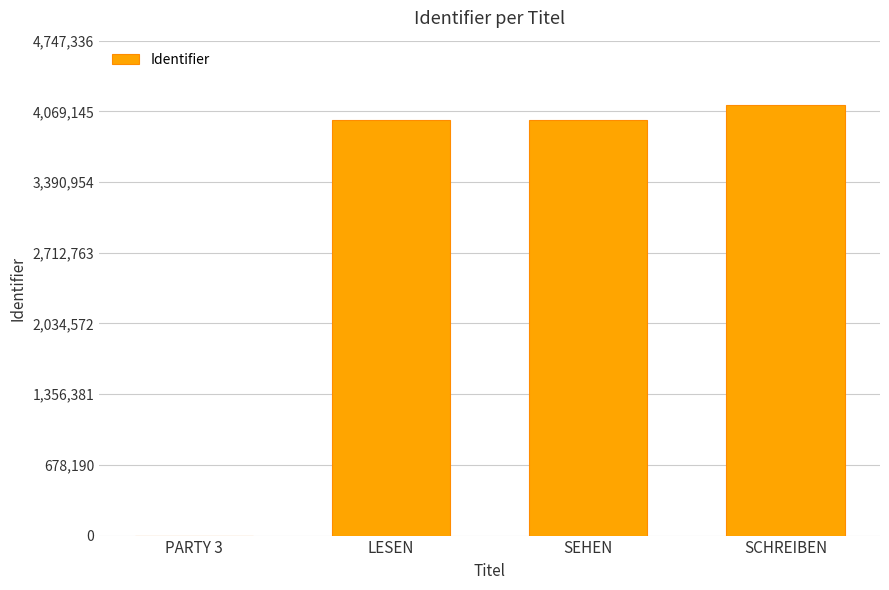

Read the value at SEHEN.

3982370